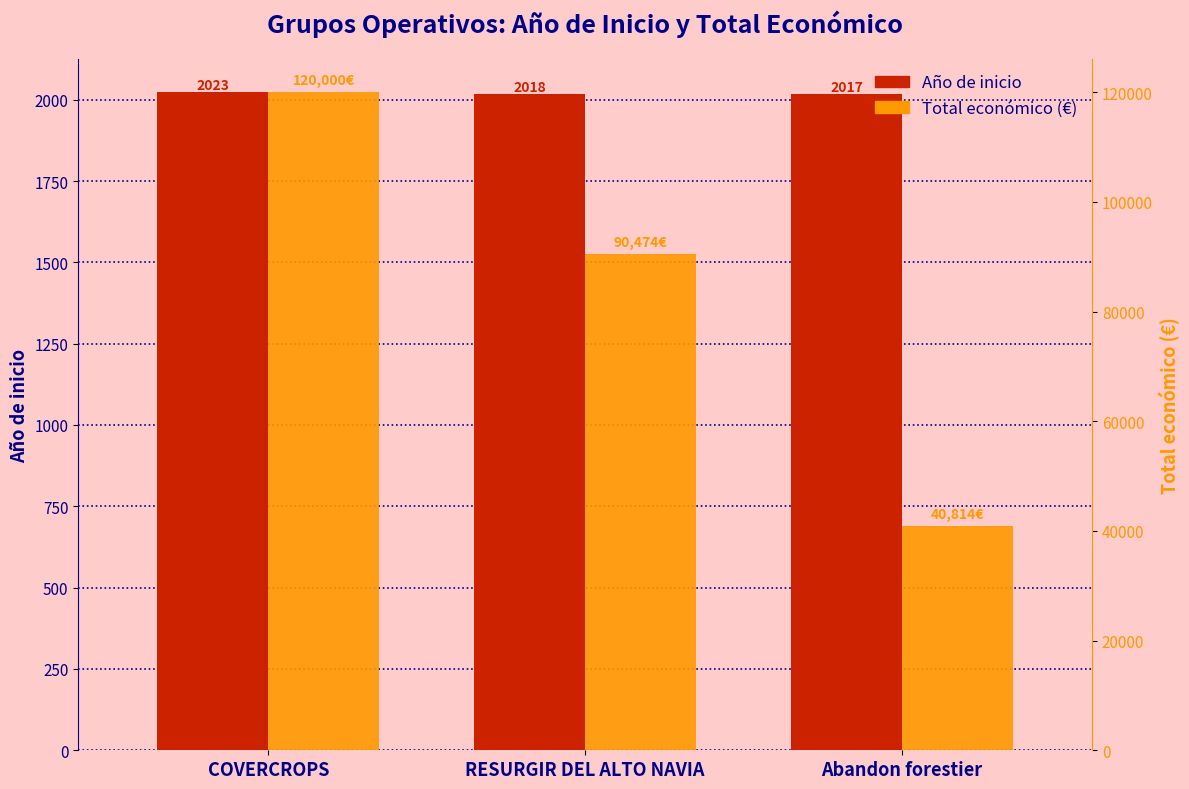

What position from the right is RESURGIR DEL ALTO NAVIA?

2